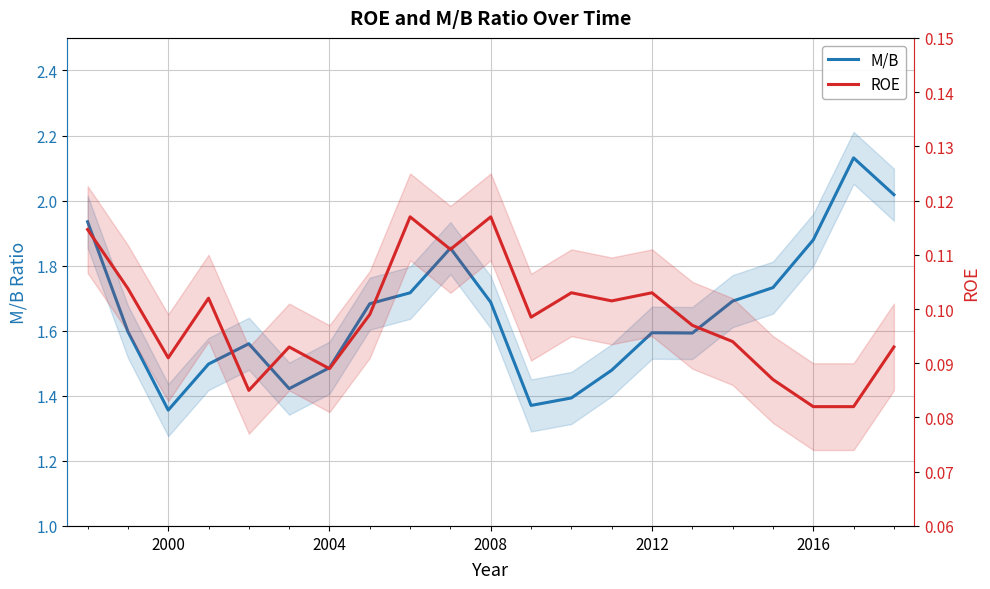

Is this an area chart (filled region under the line)?

No